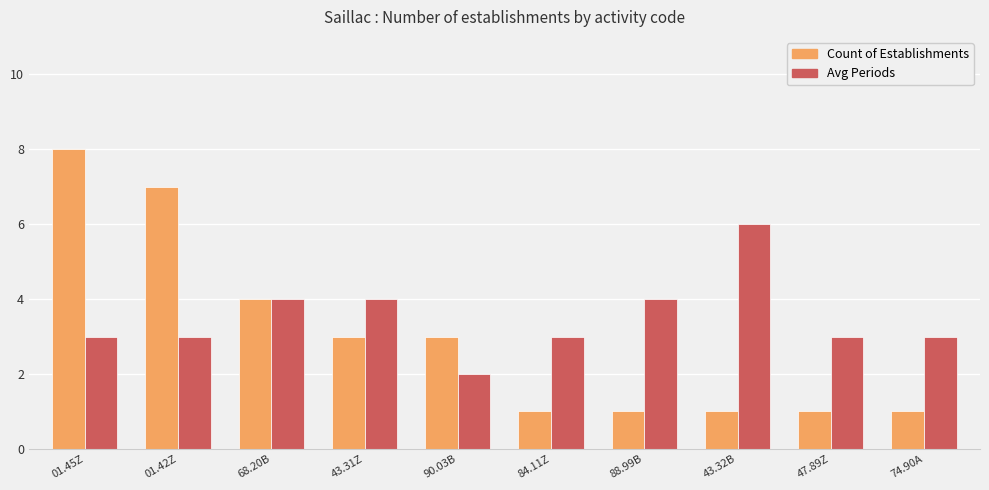

What is the lowest value of the Avg Periods series?

2